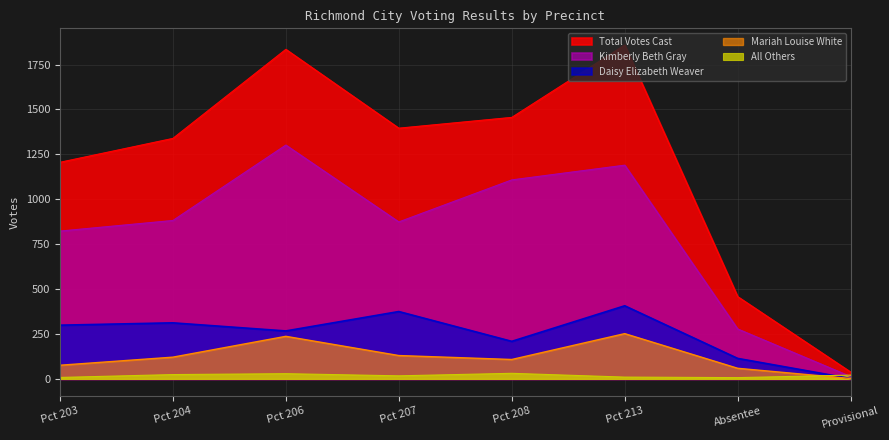

Which category has the lowest value across all series?

Provisional